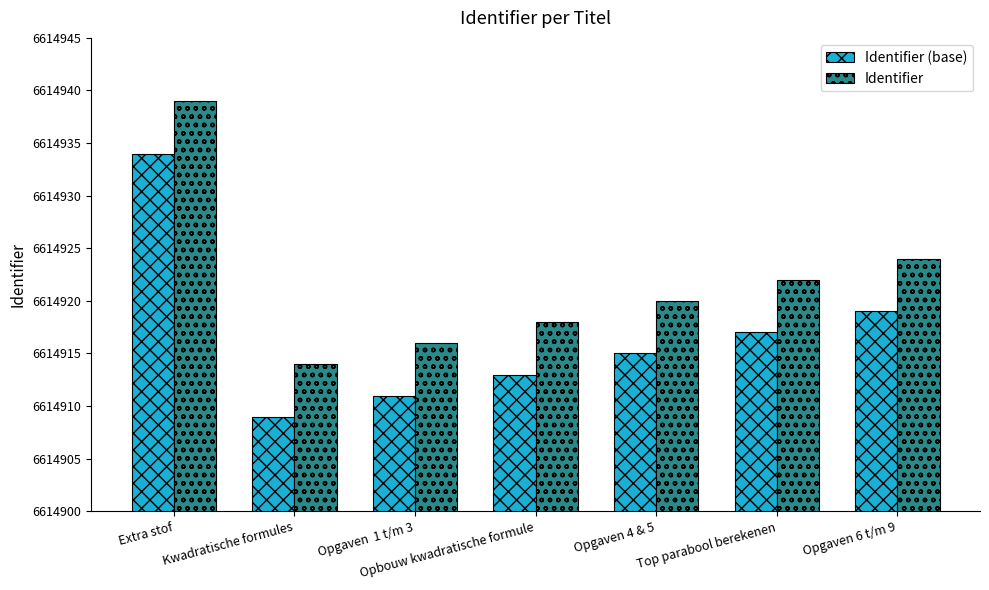

What is the average value of the Identifier (base) series?

6614917